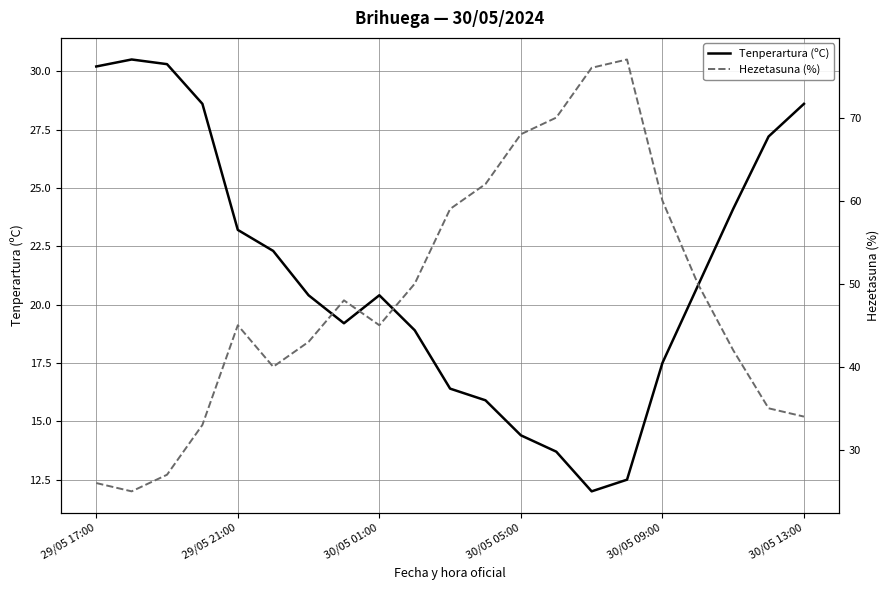

Which series has the largest total across all categories?

Hezetasuna (%)